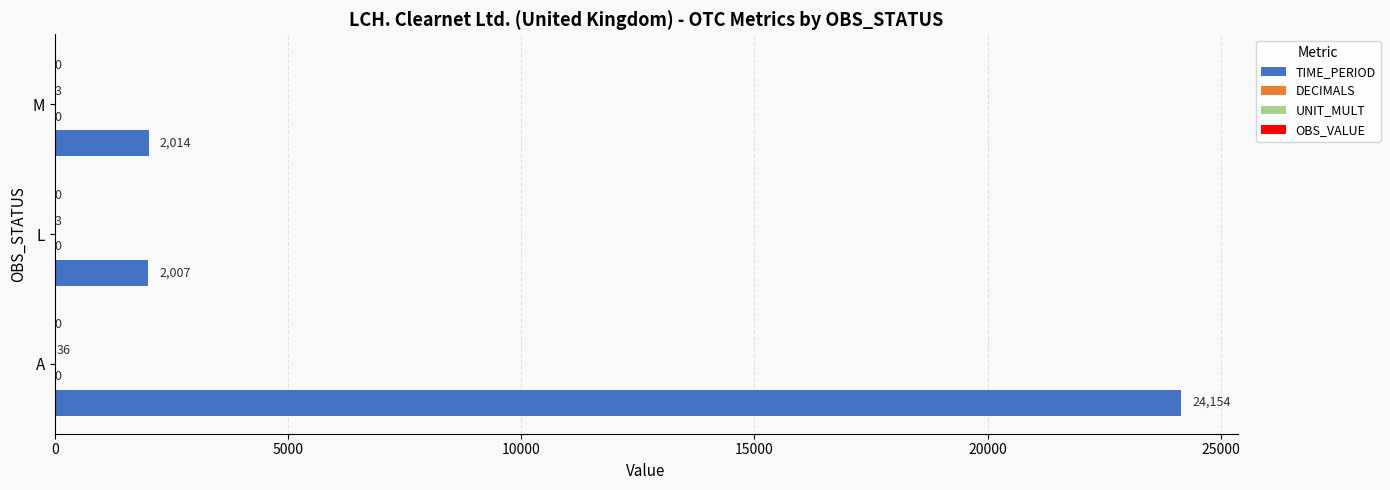

What is the sum of all TIME_PERIOD values?

28175